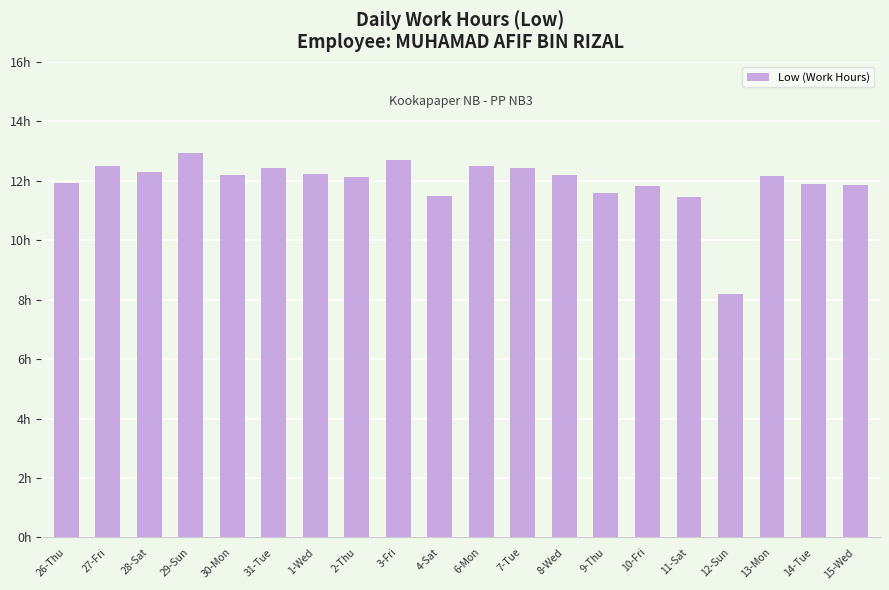

Which category has the highest value across all series?

29-Sun